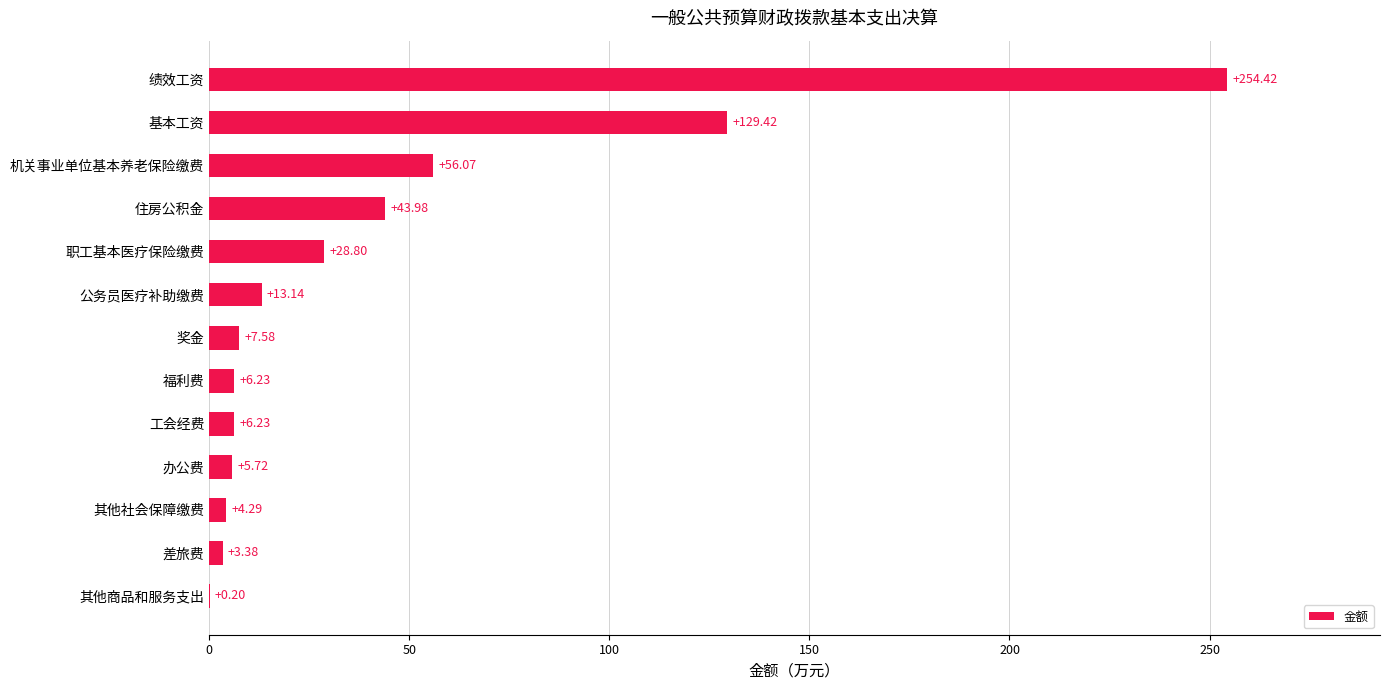

At which category does the chart reach its peak across all series?

绩效工资